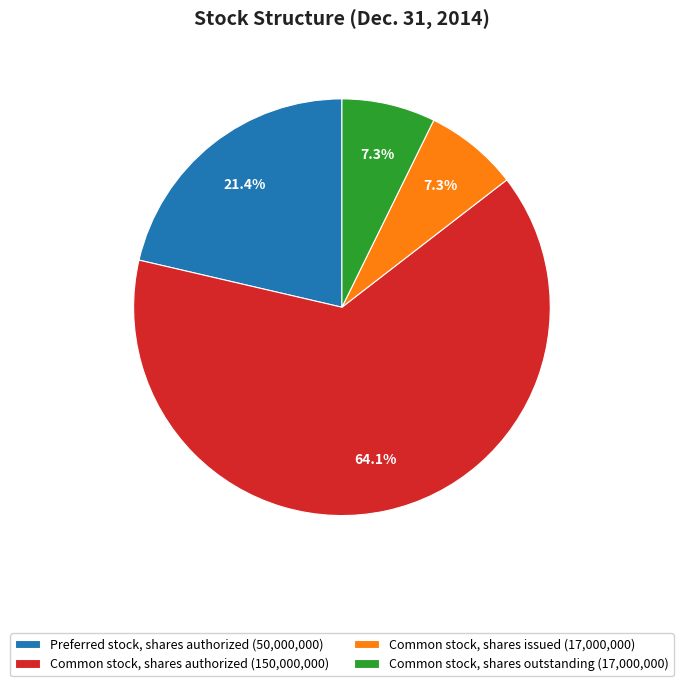

How many slices are in this pie chart?

4